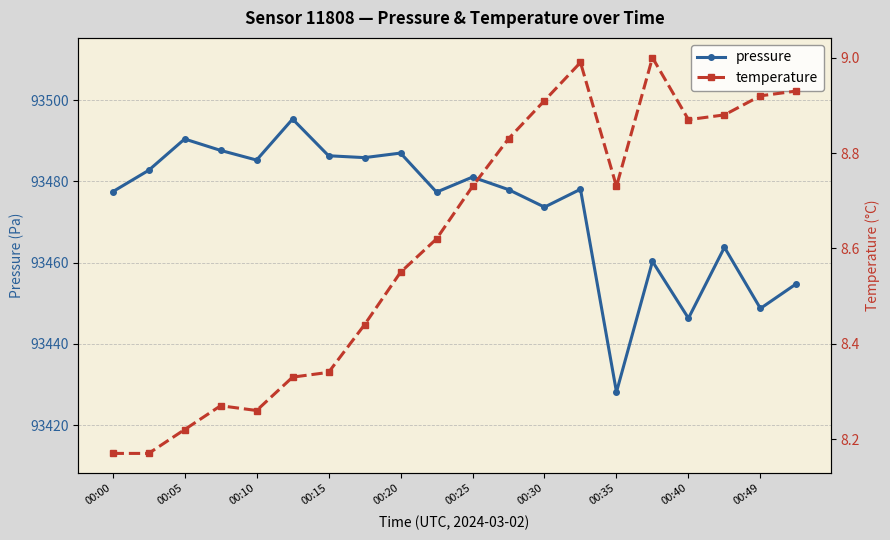

True or false: pressure has a value of 28433.1 at 00:15.

False